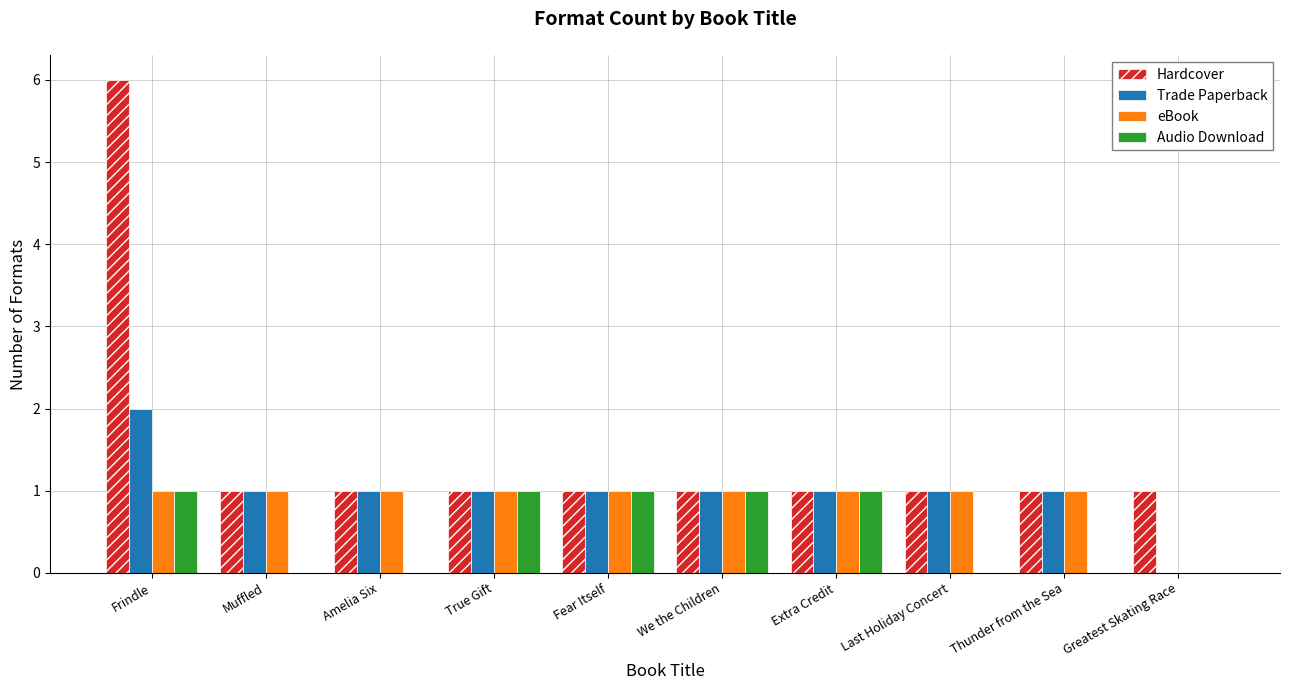

Which label corresponds to the largest value in the chart?

Frindle